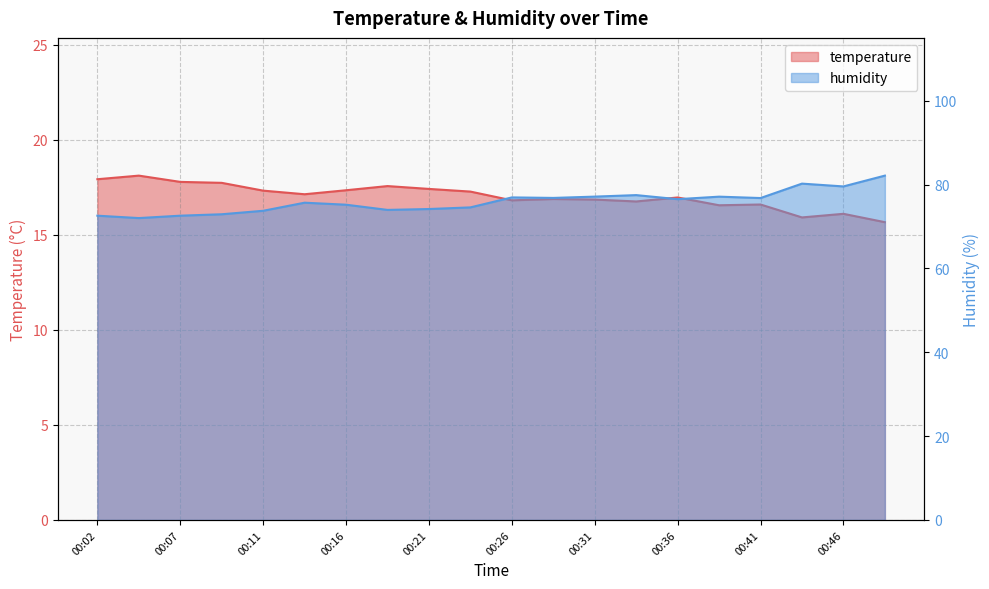

True or false: humidity and temperature intersect in this chart.

False